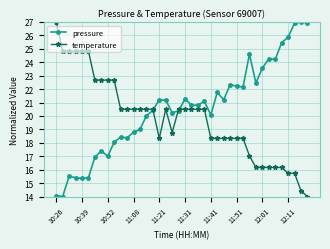

What is the average value of the temperature series?

19.8